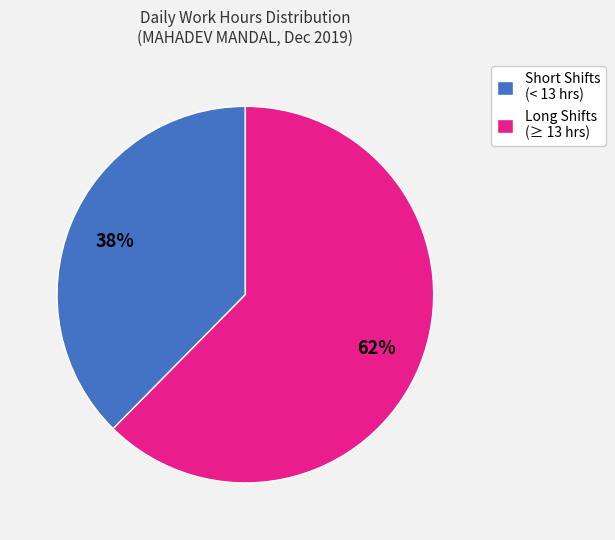

What percentage is the Long Shifts (≥ 13 hrs) slice, to the nearest percent?

62%